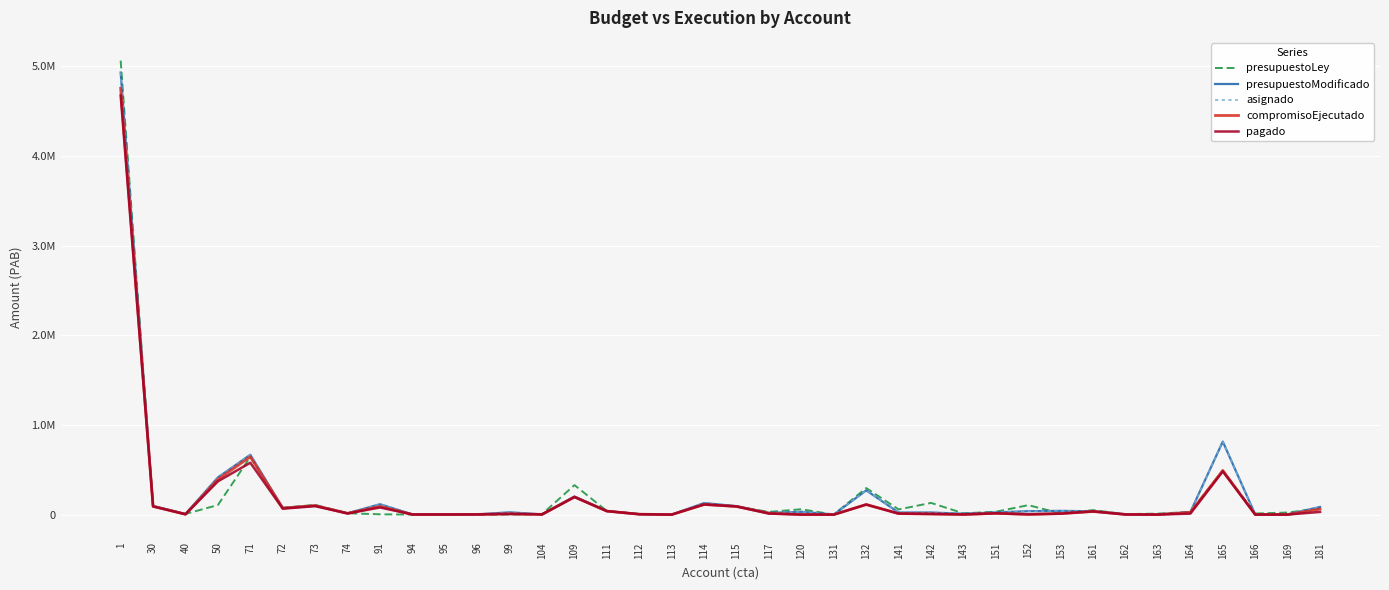

Does the chart display data point markers on the line(s)?

No